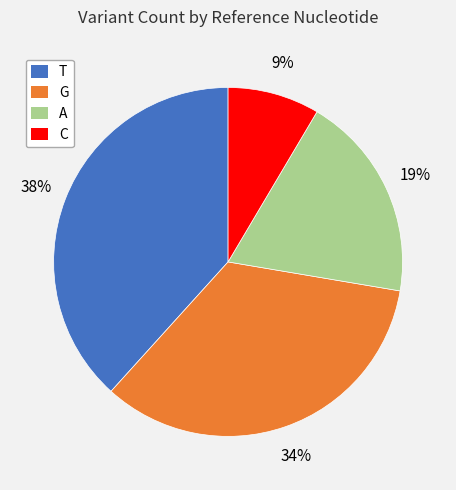

Combined, do T and C account for over 50%?

No